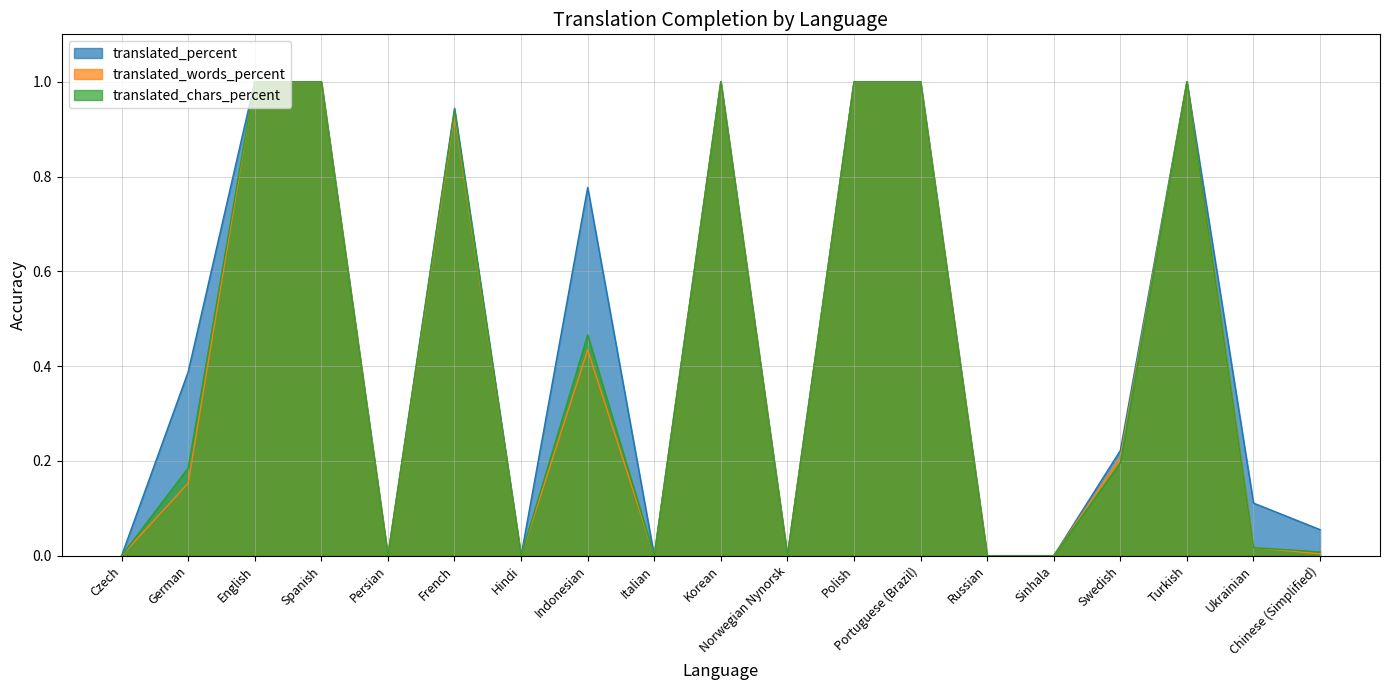

The value of translated_percent at English is 1.0. True or false?

True